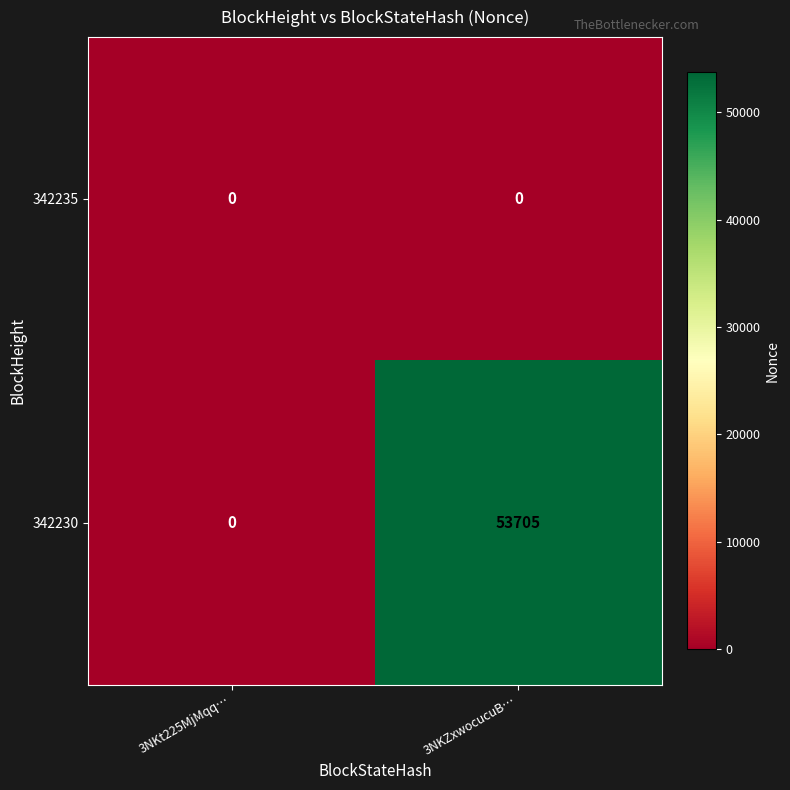

The 342230 series shows -21608 at 3NKt225MjMqq…. True or false?

False